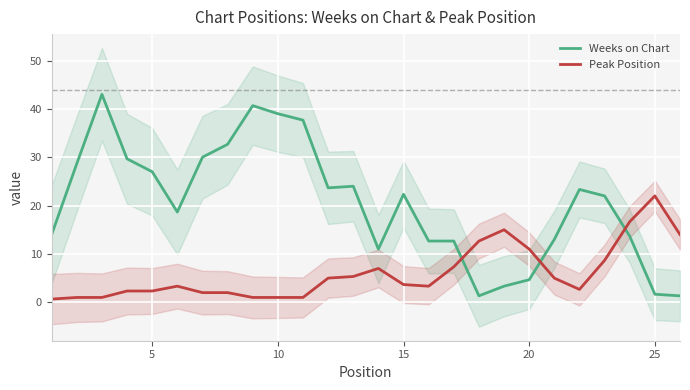

What is the average value of the Peak Position series?

6.0